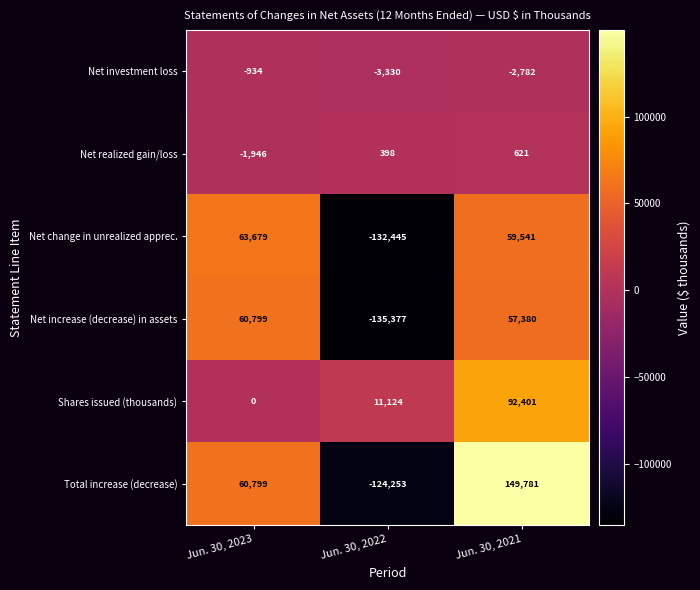

The value of Shares issued (thousands) at Jun. 30, 2021 is 45385. True or false?

False